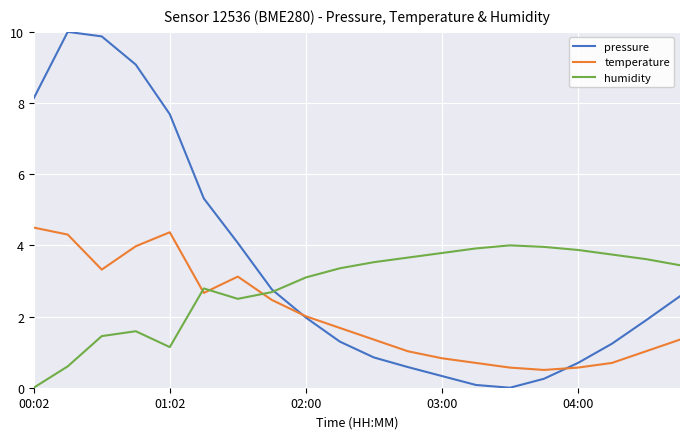

Which series has the largest total across all categories?

pressure